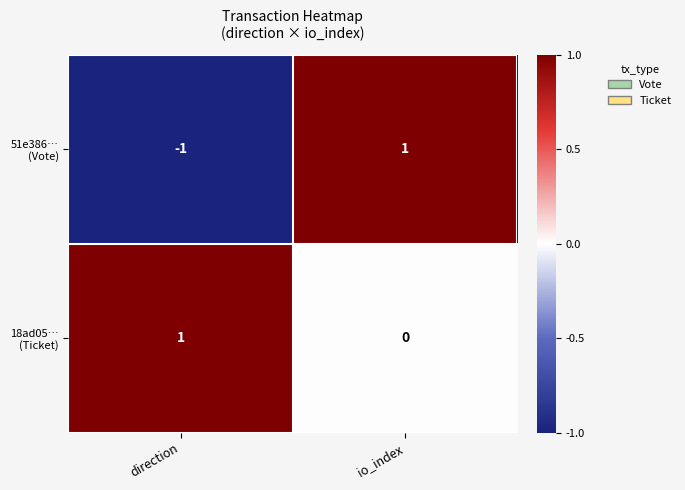

At which category is the sum across all series the highest?

io_index